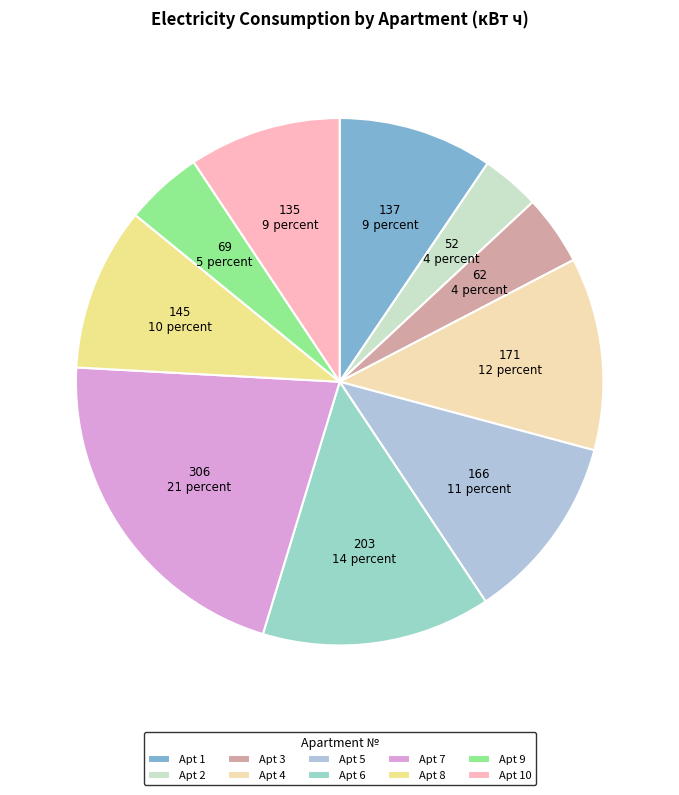

How many slices are in this pie chart?

10